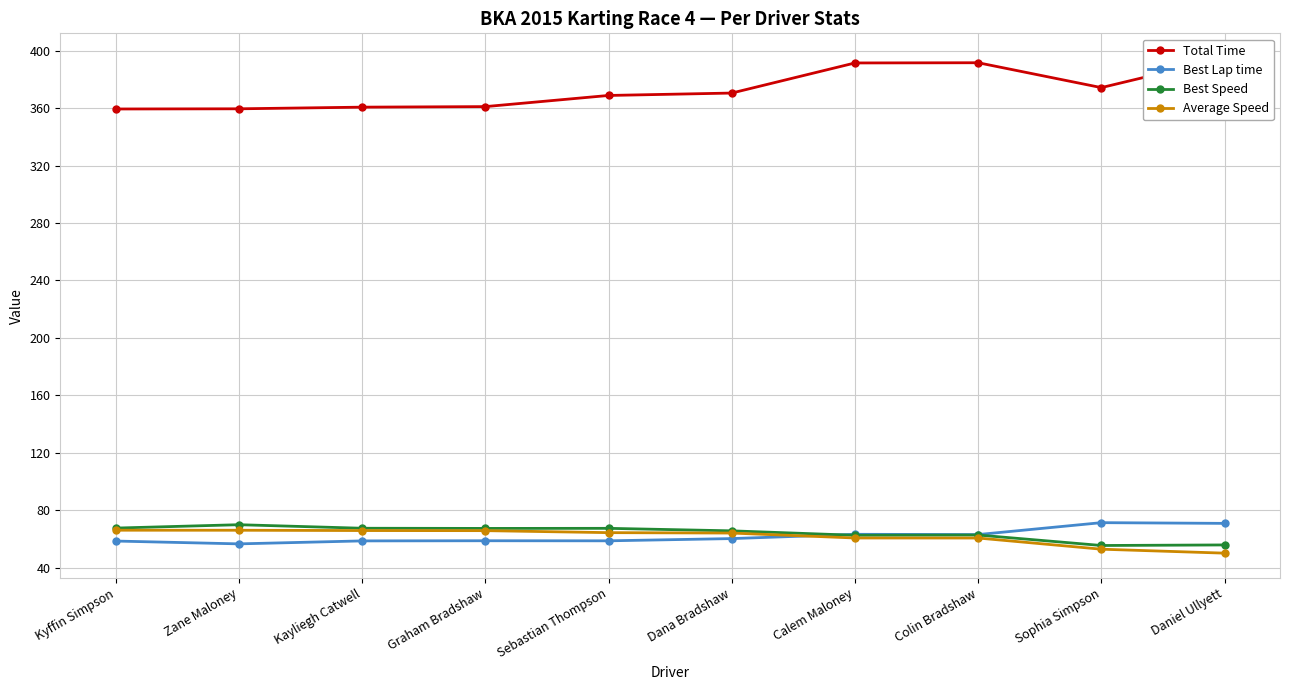

At Calem Maloney, list the series in order from largest to smallest.

Total Time, Best Lap time, Best Speed, Average Speed